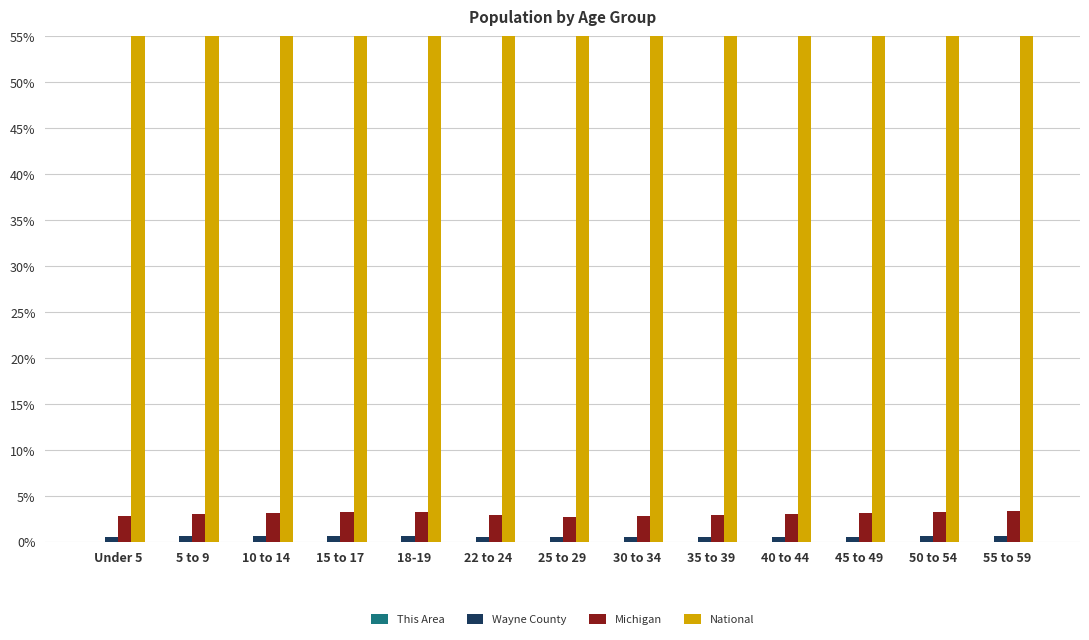

Reading left to right, extract all data points from this chart.

This Area: Under 5=0.0	5 to 9=0.0	10 to 14=0.0	15 to 17=0.0	18-19=0.0	22 to 24=0.0	25 to 29=0.0	30 to 34=0.0	35 to 39=0.0	40 to 44=0.0	45 to 49=0.0	50 to 54=0.0	55 to 59=0.0
Wayne County: Under 5=0.6	5 to 9=0.6	10 to 14=0.6	15 to 17=0.7	18-19=0.6	22 to 24=0.5	25 to 29=0.5	30 to 34=0.5	35 to 39=0.6	40 to 44=0.6	45 to 49=0.6	50 to 54=0.6	55 to 59=0.6
Michigan: Under 5=2.9	5 to 9=3.0	10 to 14=3.1	15 to 17=3.2	18-19=3.2	22 to 24=2.9	25 to 29=2.7	30 to 34=2.8	35 to 39=2.9	40 to 44=3.1	45 to 49=3.2	50 to 54=3.3	55 to 59=3.3
National: Under 5=96.6	5 to 9=96.4	10 to 14=96.2	15 to 17=96.1	18-19=96.2	22 to 24=96.6	25 to 29=96.8	30 to 34=96.7	35 to 39=96.5	40 to 44=96.4	45 to 49=96.3	50 to 54=96.1	55 to 59=96.1